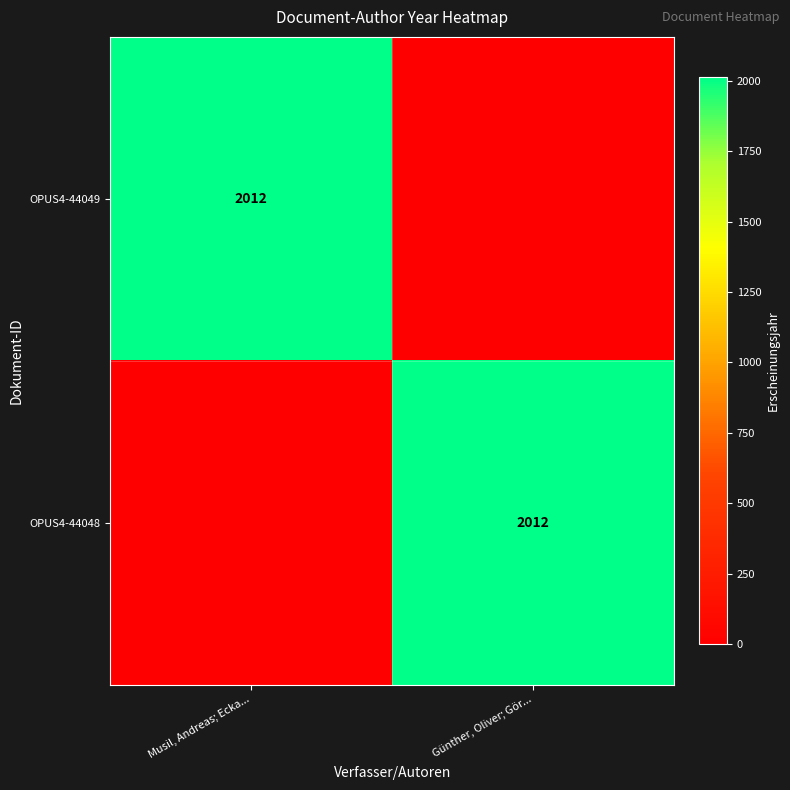

Is it true that OPUS4-44048 equals 2012 at Günther, Oliver; Gör...?

True